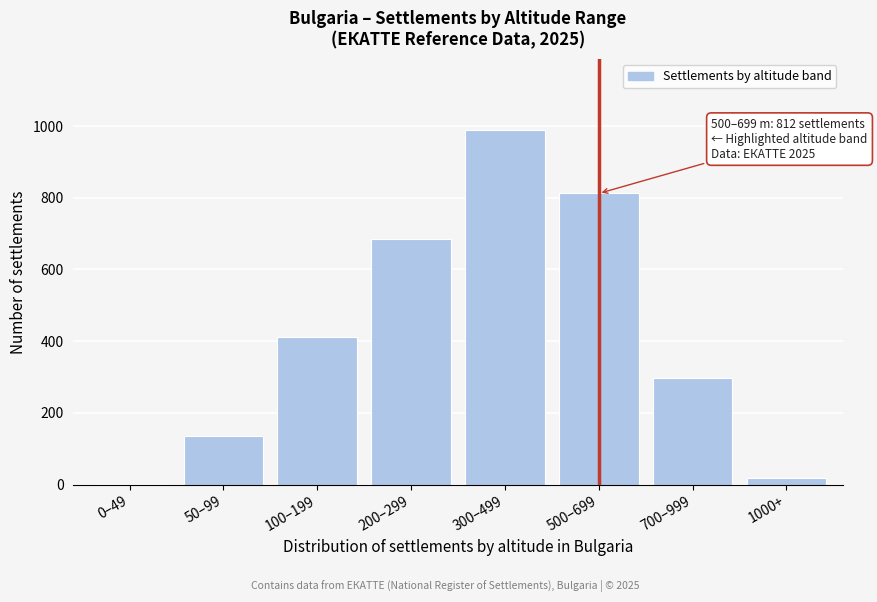

Reading right to left, list all the values displayed in this chart.

1000+=18	700–999=298	500–699=812	300–499=989	200–299=686	100–199=412	50–99=136	0–49=3